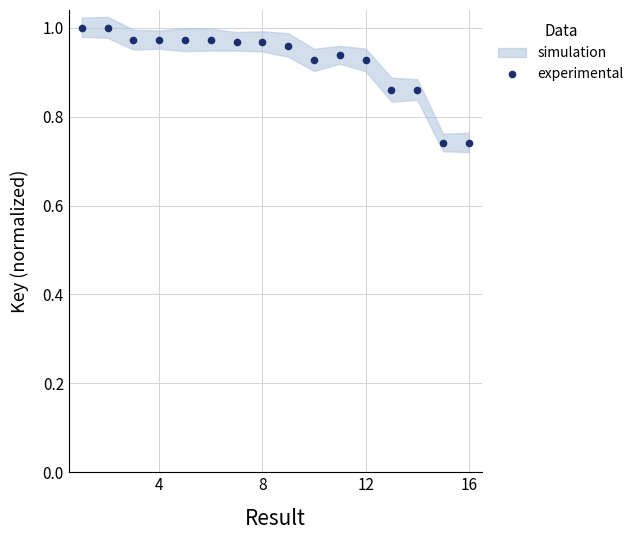

Reading left to right, extract all data points from this chart.

1.0	1.0	1.0	1.0	1.0	1.0	1.0	1.0	1.0	0.9	0.9	0.9	0.9	0.9	0.7	0.7